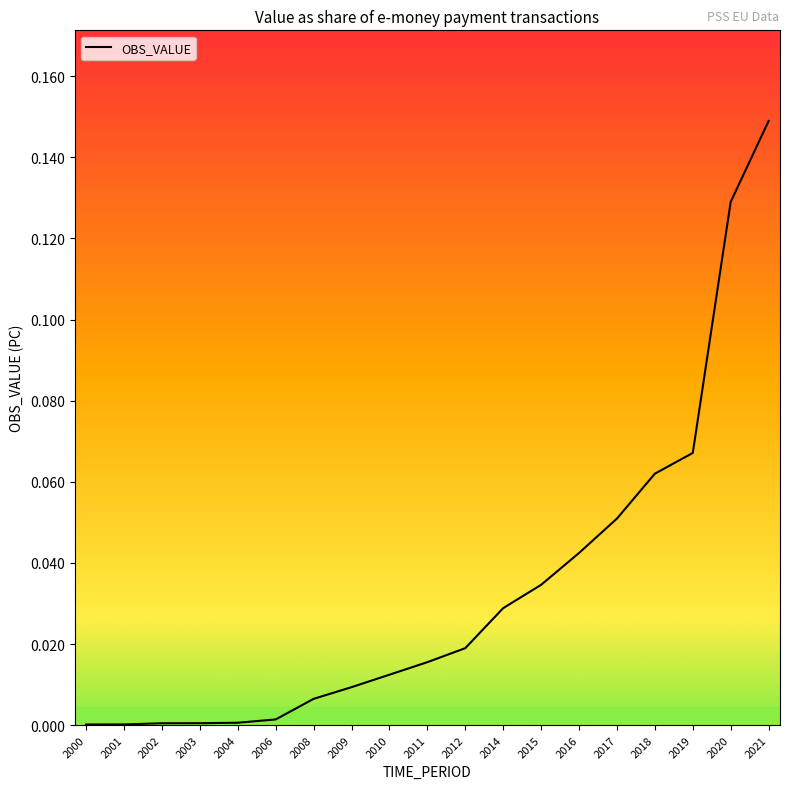

Is it true that the value at 2006 is 0.0?

True